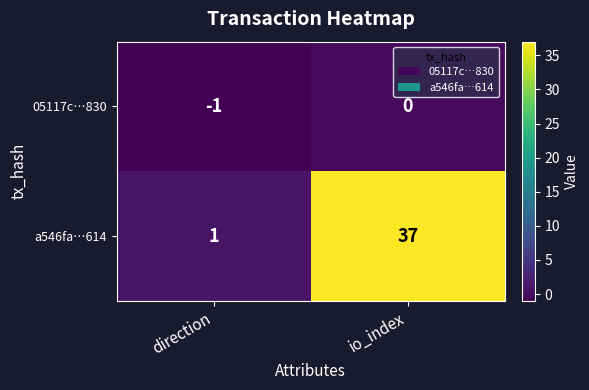

Which category has the lowest value across all series?

direction